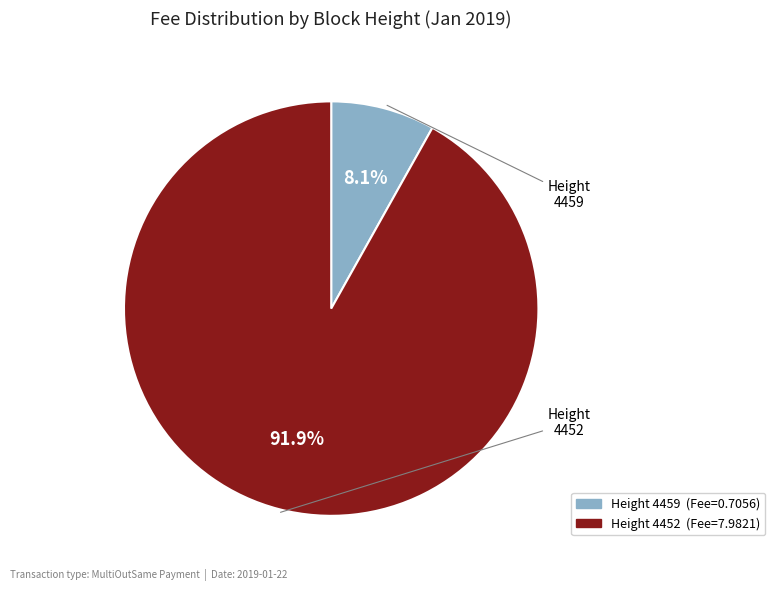

Count the number of slices in the pie.

2